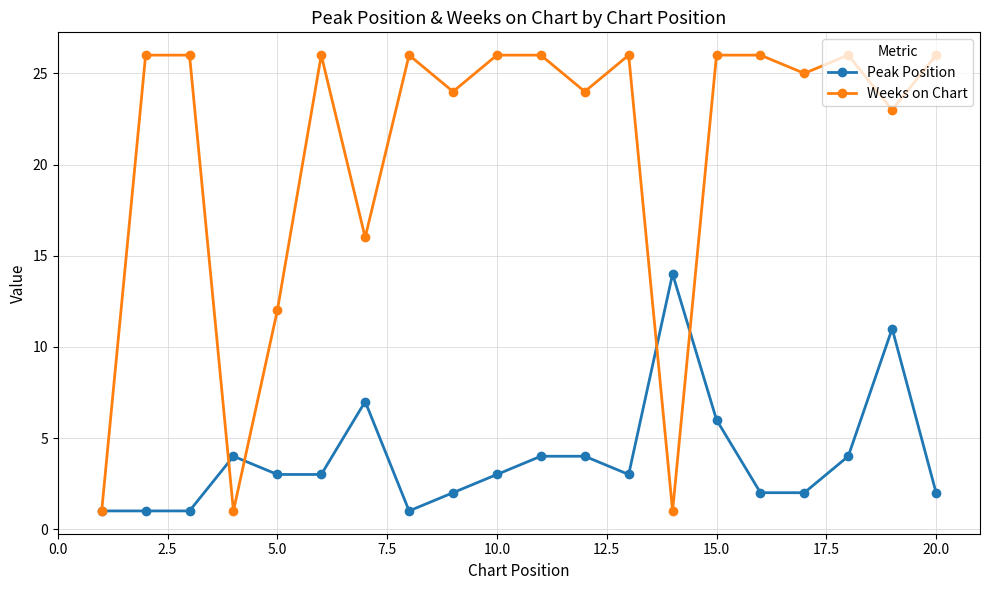

What is the maximum value for Weeks on Chart?

26